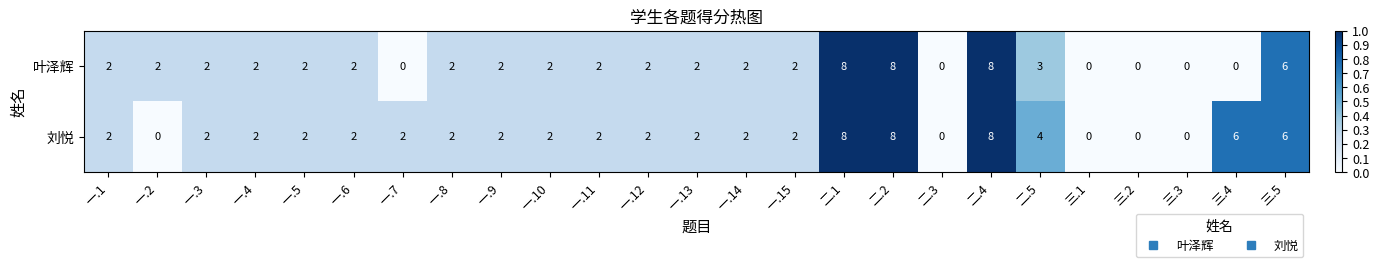

At which label is 刘悦 closest to 4?

二.5